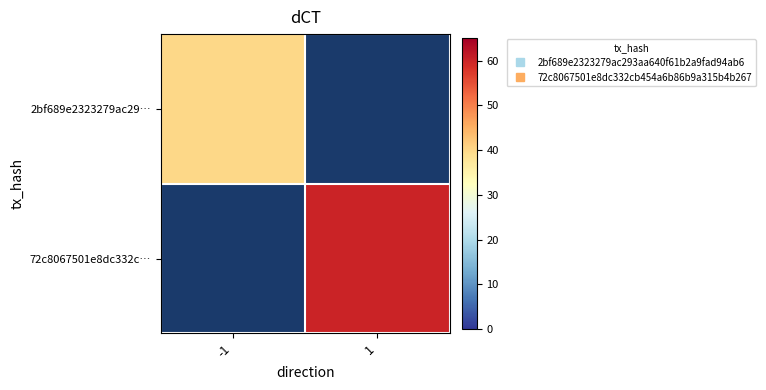

How many series are shown in this chart?

2